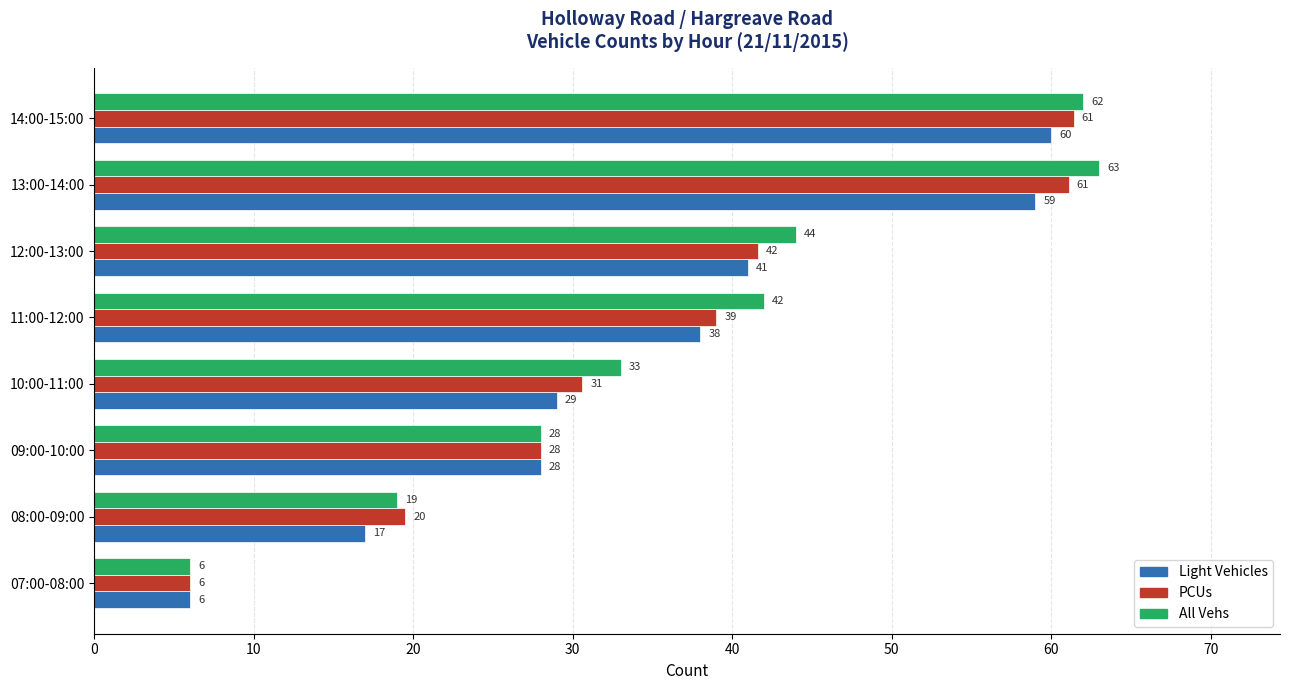

Where is Light Vehicles nearest to the value 33?

10:00-11:00